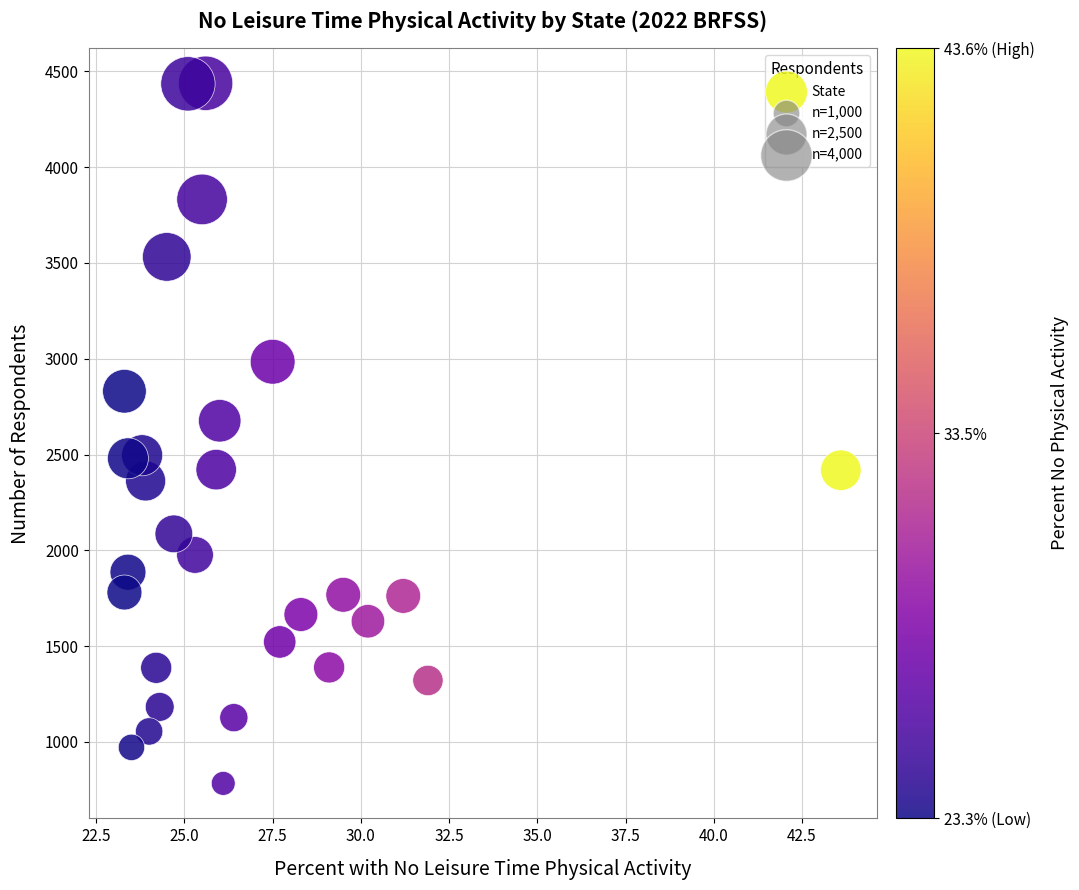

What Y value in the scatter plot is closest to 2610?

2676